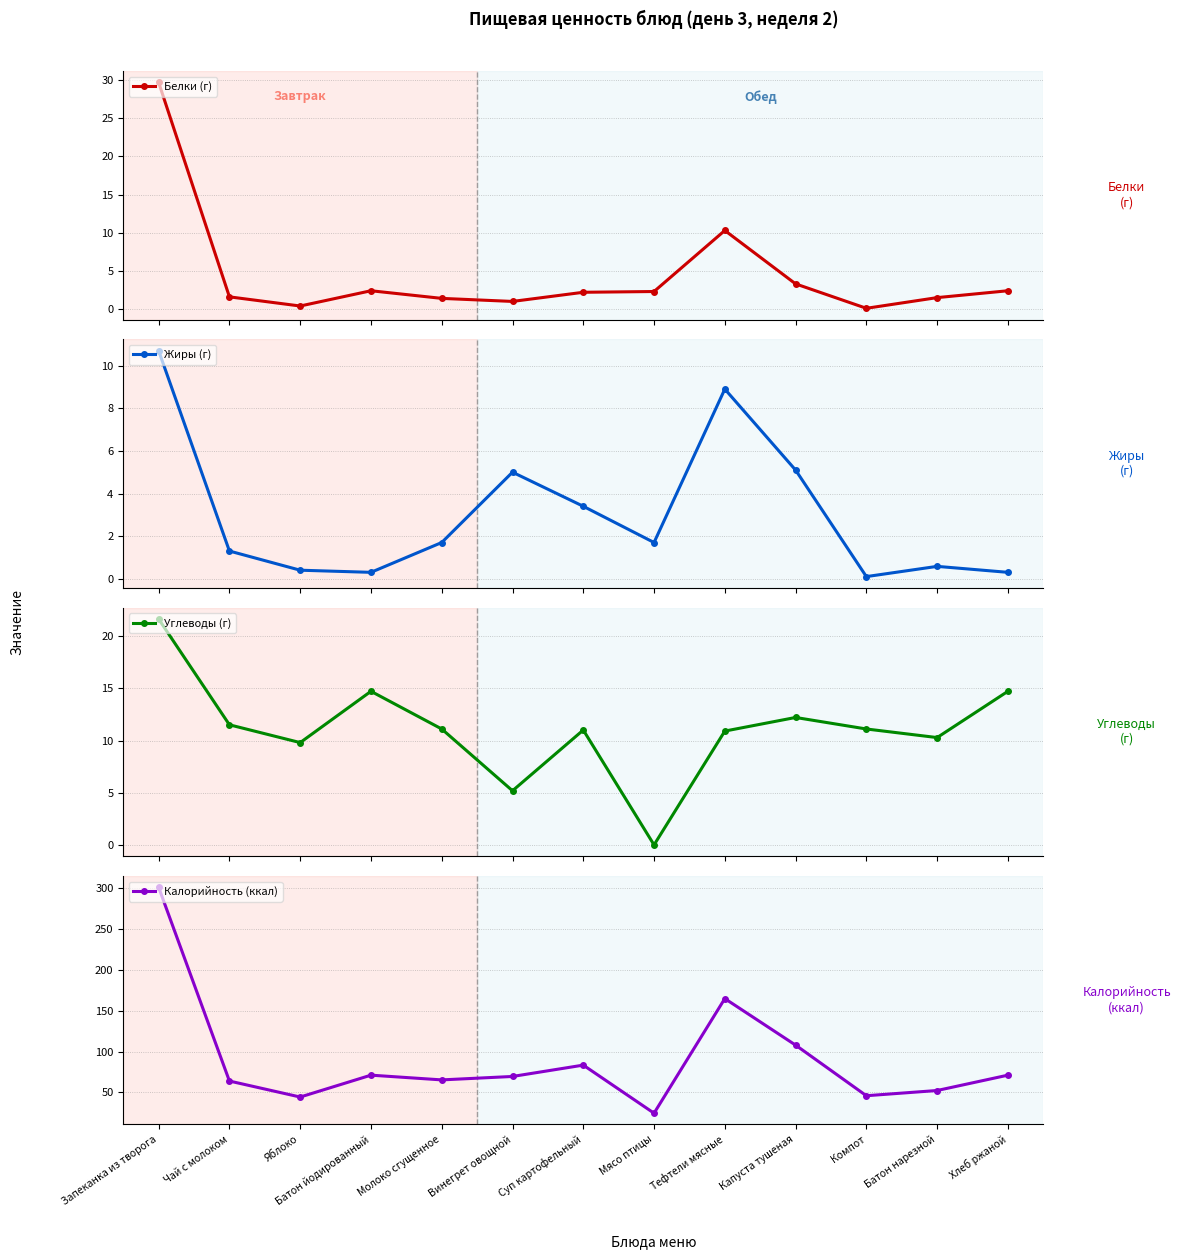

At which category does Жиры (г) reach its first local peak?

Винегрет овощной